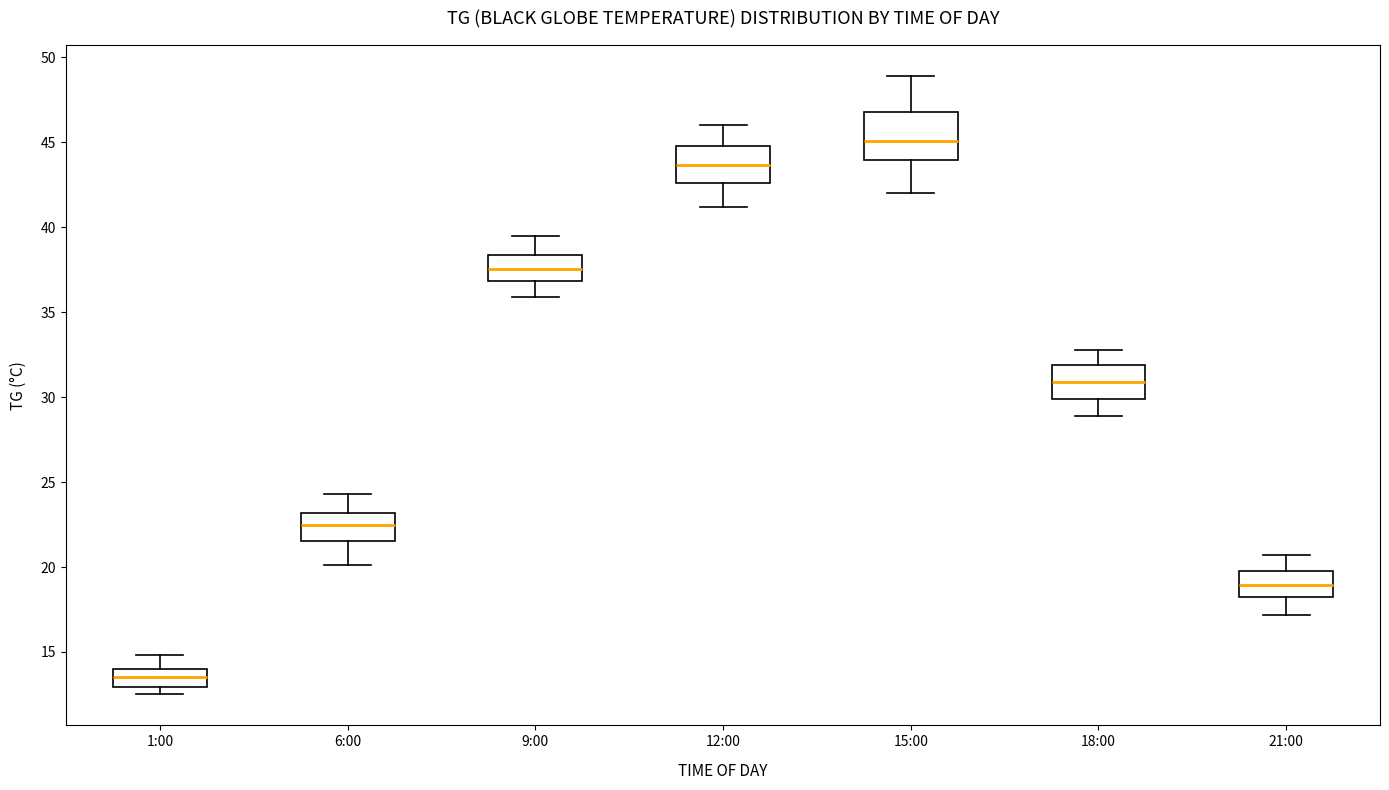

Reading left to right, read every box against the y-axis: the position of its median line, the range the box covers, and the ends of its whiskers. The values are not printed on the chart, so give them approximately, as read against the axis.

1:00: median 13.5, box 13.0 to 14.0, whiskers 12.5 to 15.0
6:00: median 22.5, box 21.5 to 23.0, whiskers 20.0 to 24.5
9:00: median 37.5, box 37.0 to 38.5, whiskers 36.0 to 39.5
12:00: median 43.5, box 42.5 to 45.0, whiskers 41.0 to 46.0
15:00: median 45.0, box 44.0 to 47.0, whiskers 42.0 to 49.0
18:00: median 31.0, box 30.0 to 32.0, whiskers 29.0 to 33.0
21:00: median 19.0, box 18.0 to 20.0, whiskers 17.0 to 20.5